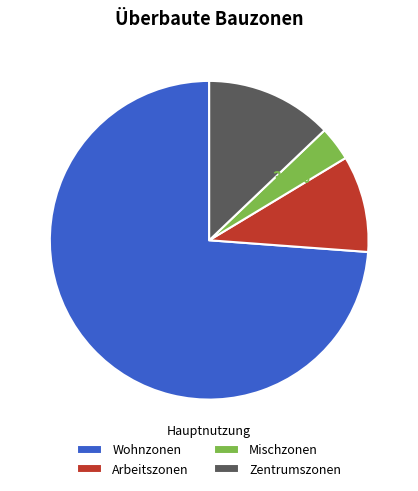

What is the total percentage of Wohnzonen and Arbeitszonen?

83.6%